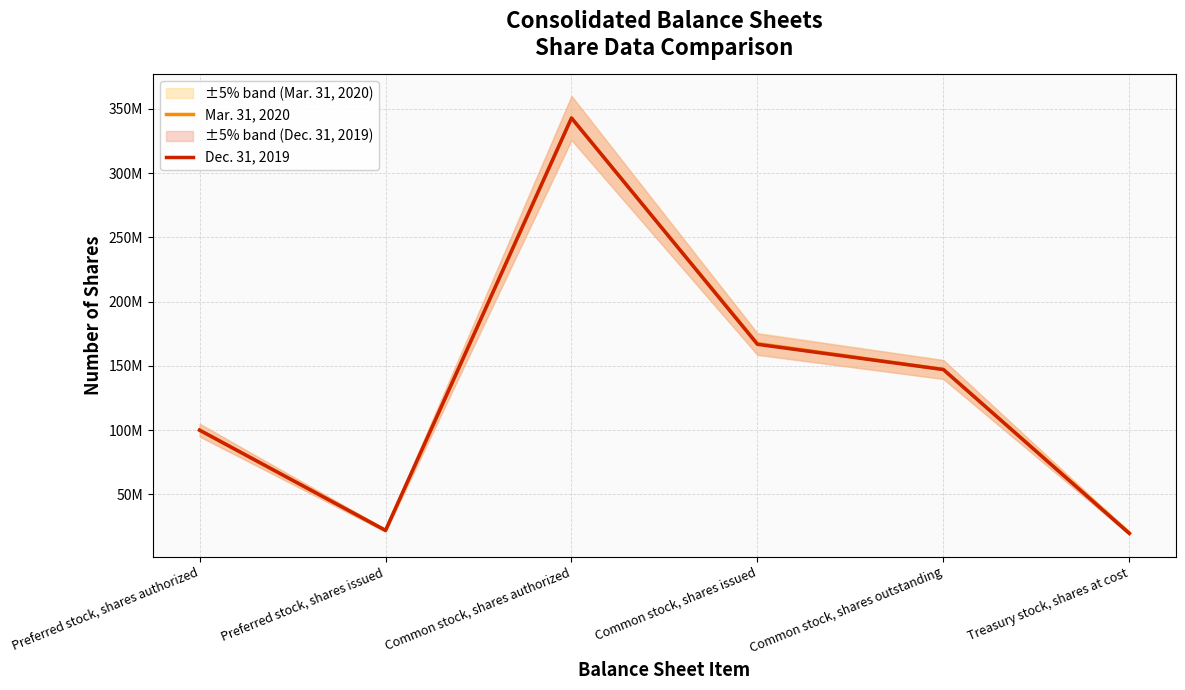

Which category has the highest value across all series?

Common stock, shares authorized